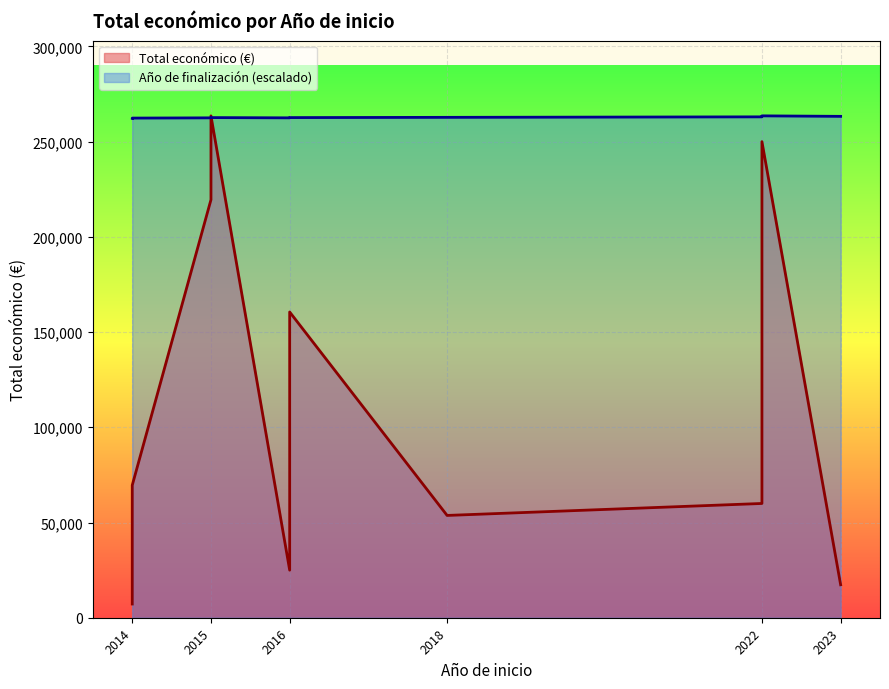

Which has a higher value, 2018 or 2023?

2018